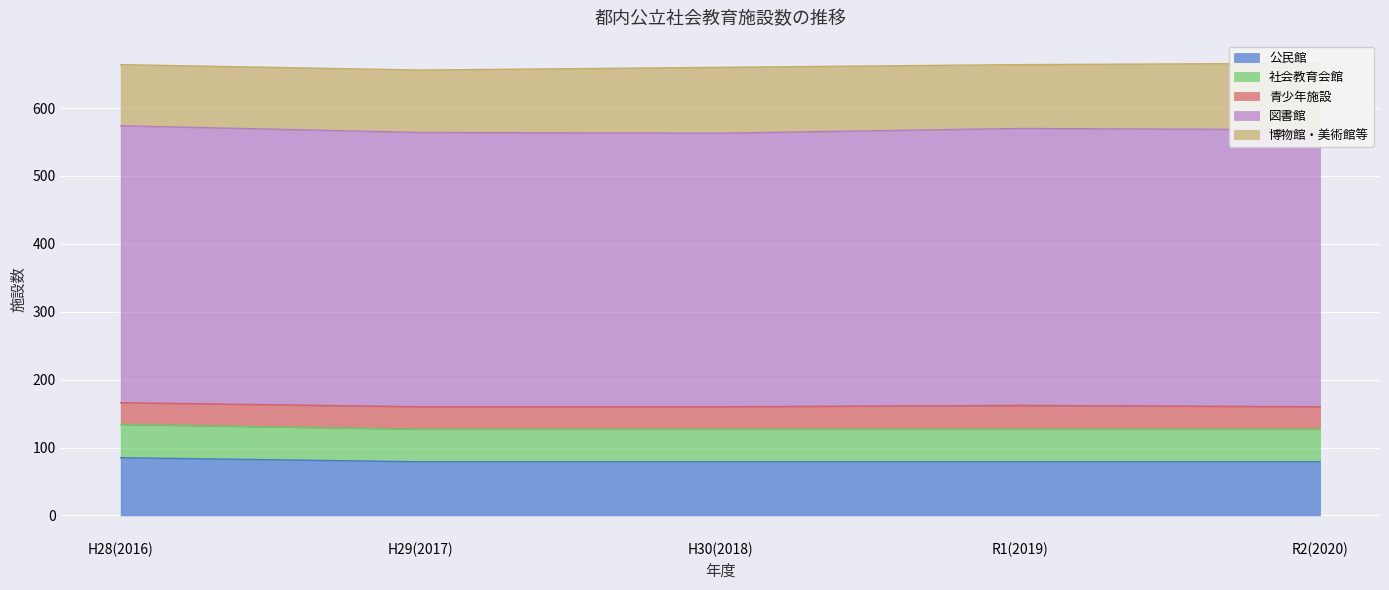

At which label does 図書館 reach its peak?

H28(2016)